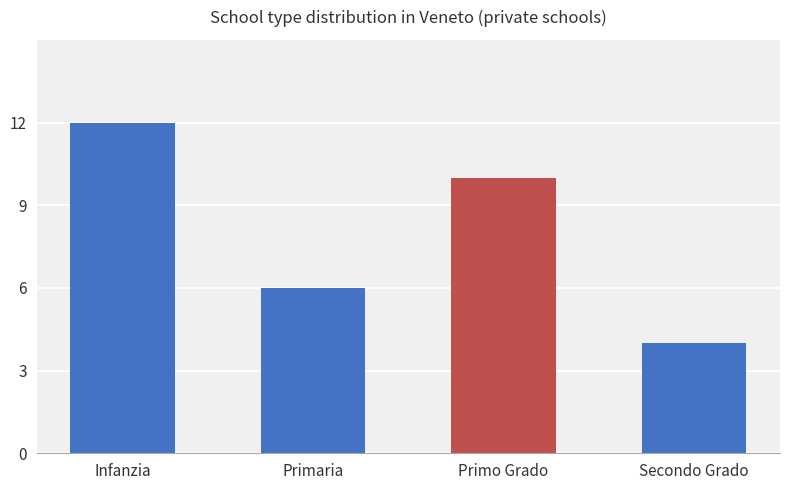

Which has a higher value, Primo Grado or Infanzia?

Infanzia